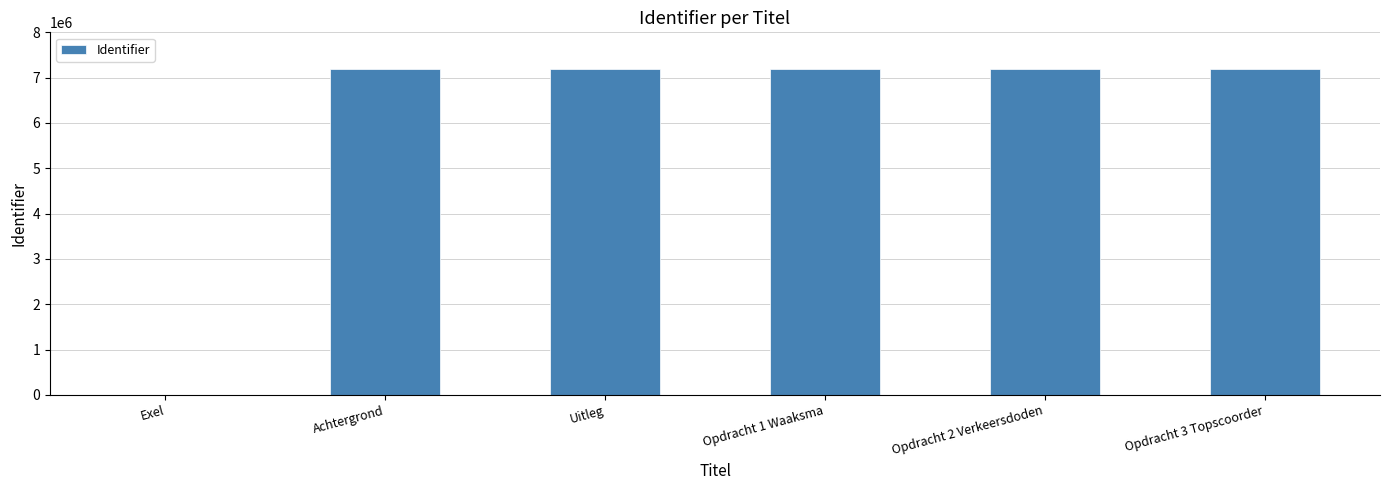

Which has a higher value, Uitleg or Exel?

Uitleg